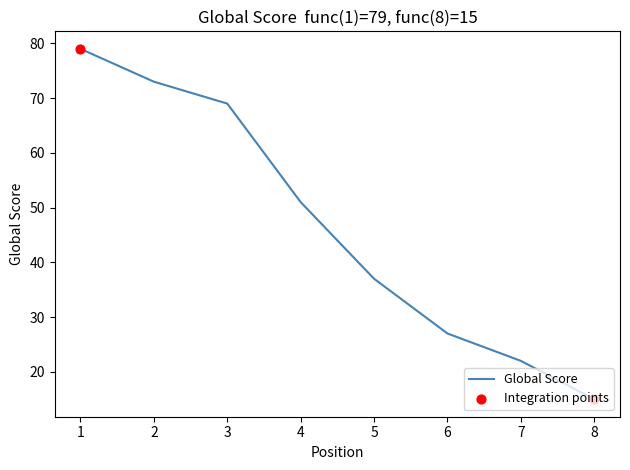

What is the change in value from 5 to 8?

-22